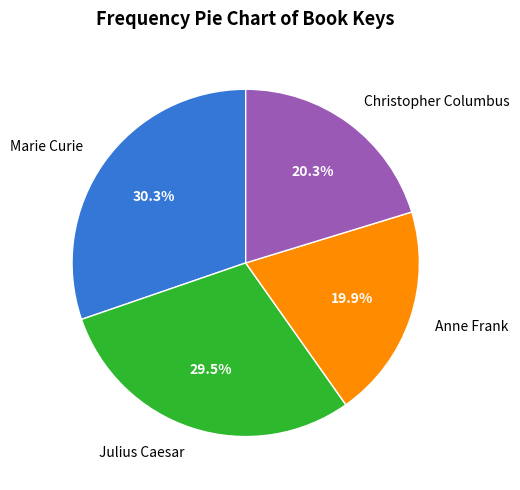

To the nearest percent, what is the combined percentage of Marie Curie and Anne Frank?

50%